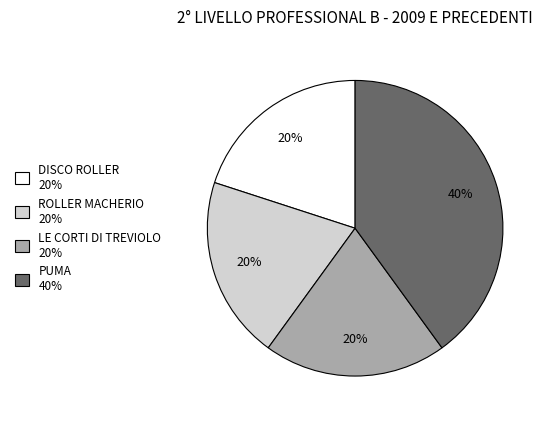

Combined, do ROLLER MACHERIO 20% and DISCO ROLLER 20% account for over 50%?

No